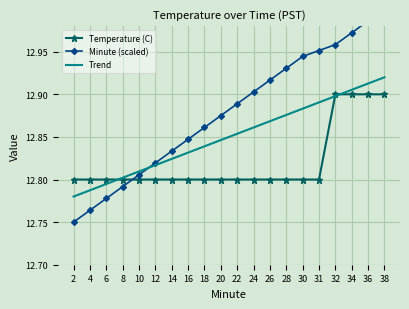

Between which two adjacent categories do Temperature (C) and Minute (scaled) first intersect?

8 and 10